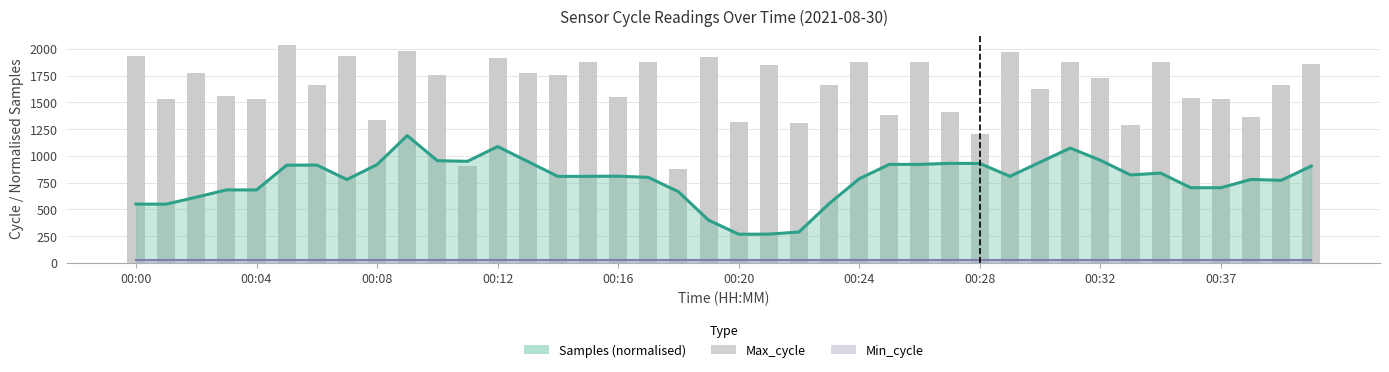

Reading left to right, list all the values displayed in this chart.

1929	1532	1776	1554	1535	2039	1657	1937	1334	1982	1758	902	1915	1776	1752	1877	1546	1872	880	1920	1312	1849	1305	1660	1880	1382	1881	1410	1204	1972	1628	1874	1723	1288	1878	1542	1530	1364	1660	1858